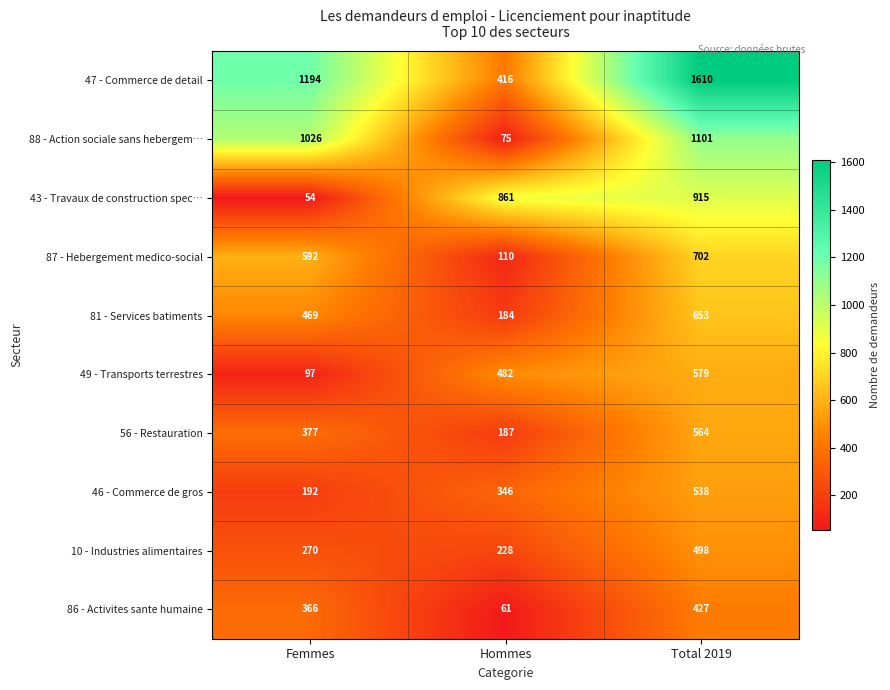

What is the spread (max minus min) of values at Hommes?

800